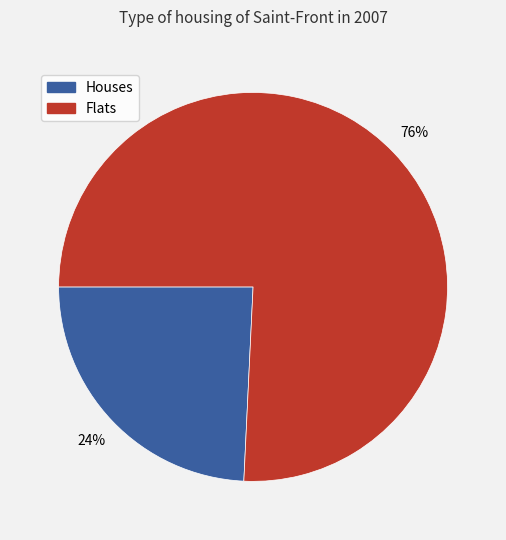

Does any single category account for the majority?

Yes